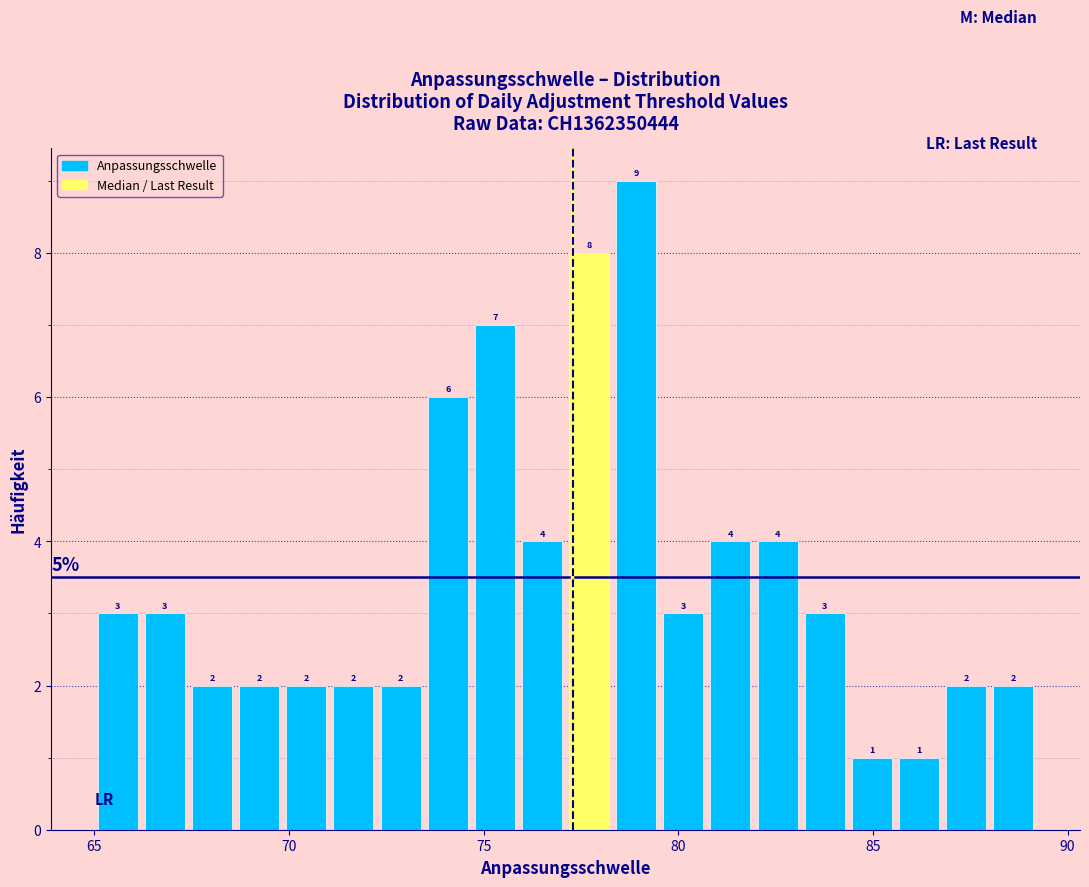

Read against the x-axis, roughly where is the centre of the tallest bar?

79.0